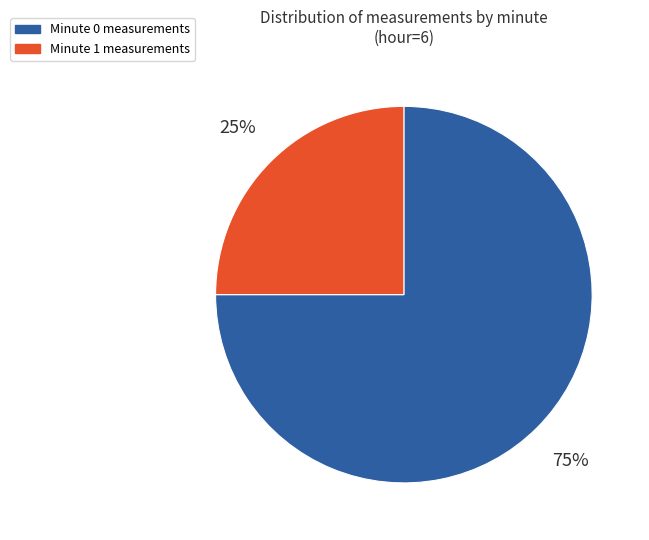

To the nearest percent, what percentage of the pie is Minute 0?

75%